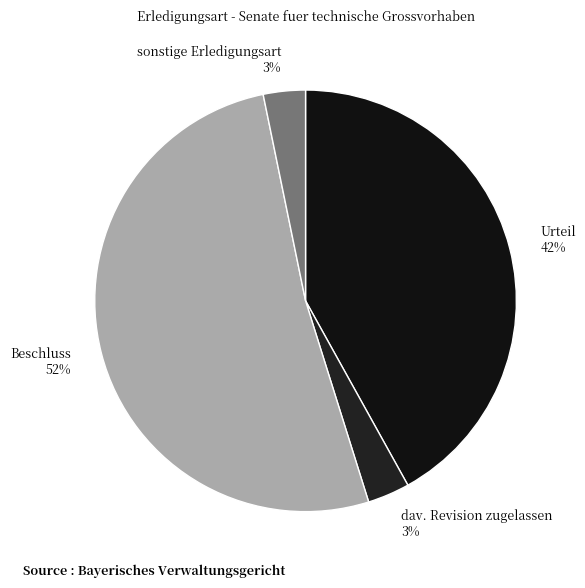

Between Urteil and sonstige Erledigungsart, which is larger?

Urteil